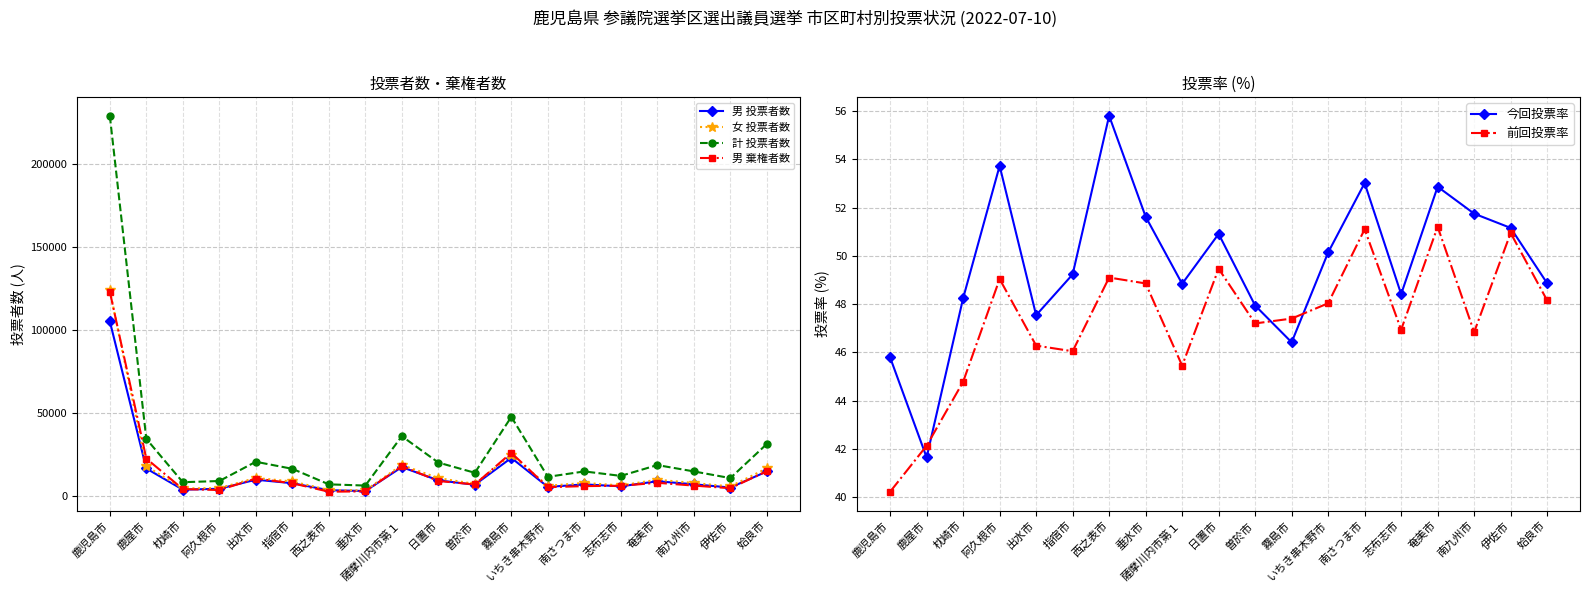

Which series has the largest range (max minus min)?

計 投票者数